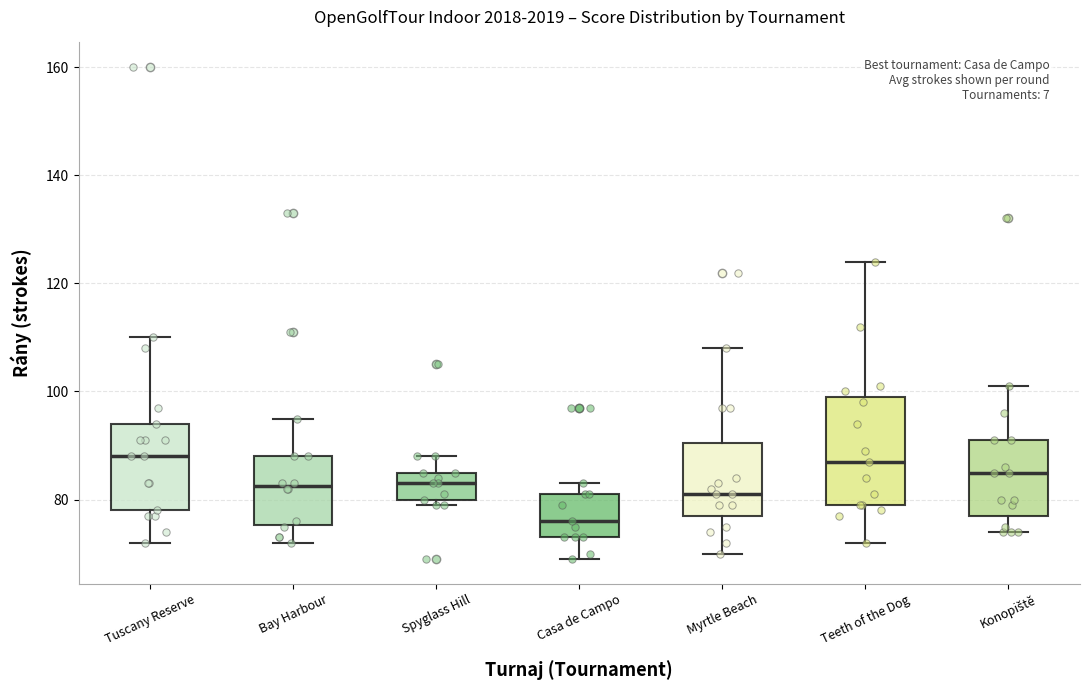

Reading left to right, read every box against the y-axis: the position of its median line, the range the box covers, and the ends of its whiskers. The values are not printed on the chart, so give them approximately, as read against the axis.

Tuscany Reserve: median 88, box 78 to 94, whiskers 72 to 110
Bay Harbour: median 82, box 76 to 88, whiskers 72 to 96
Spyglass Hill: median 84, box 80 to 86, whiskers 80 (just below the box's lower edge) to 88
Casa de Campo: median 76, box 74 to 82, whiskers 70 to 84
Myrtle Beach: median 82, box 78 to 90, whiskers 70 to 108
Teeth of the Dog: median 88, box 80 to 100, whiskers 72 to 124
Konopiště: median 86, box 78 to 92, whiskers 74 to 102